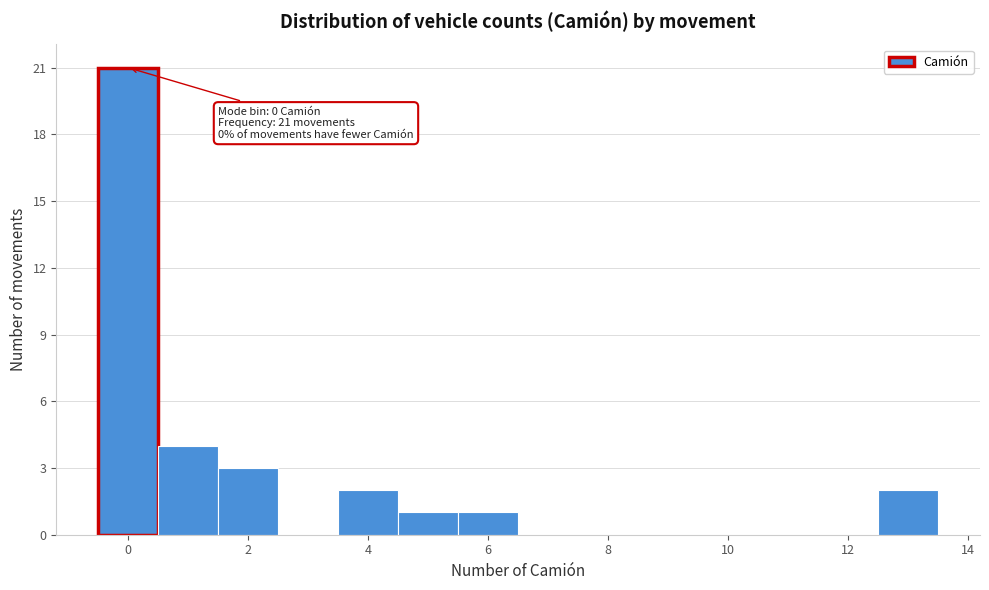

Over which range of the x-axis is the bar tallest?

-0.5 to 0.5